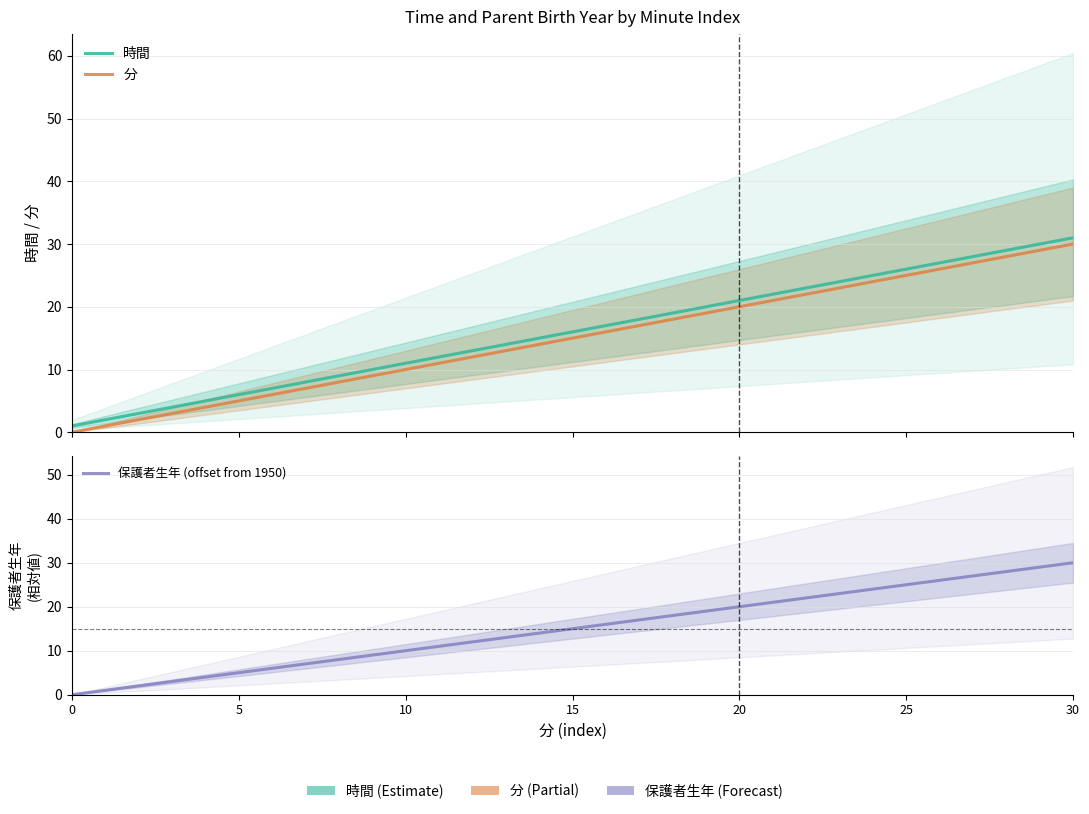

How many positive values does the 保護者生年 (offset from 1950) series have?

30